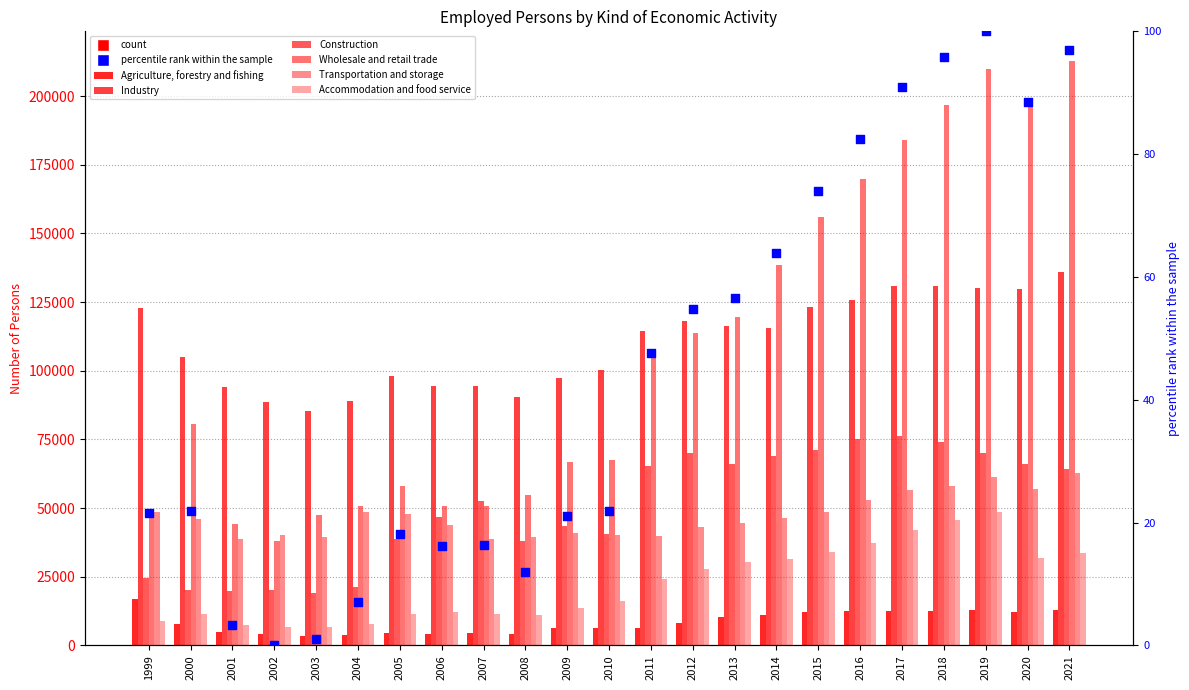

What is the total value across all series at 2018?

518251